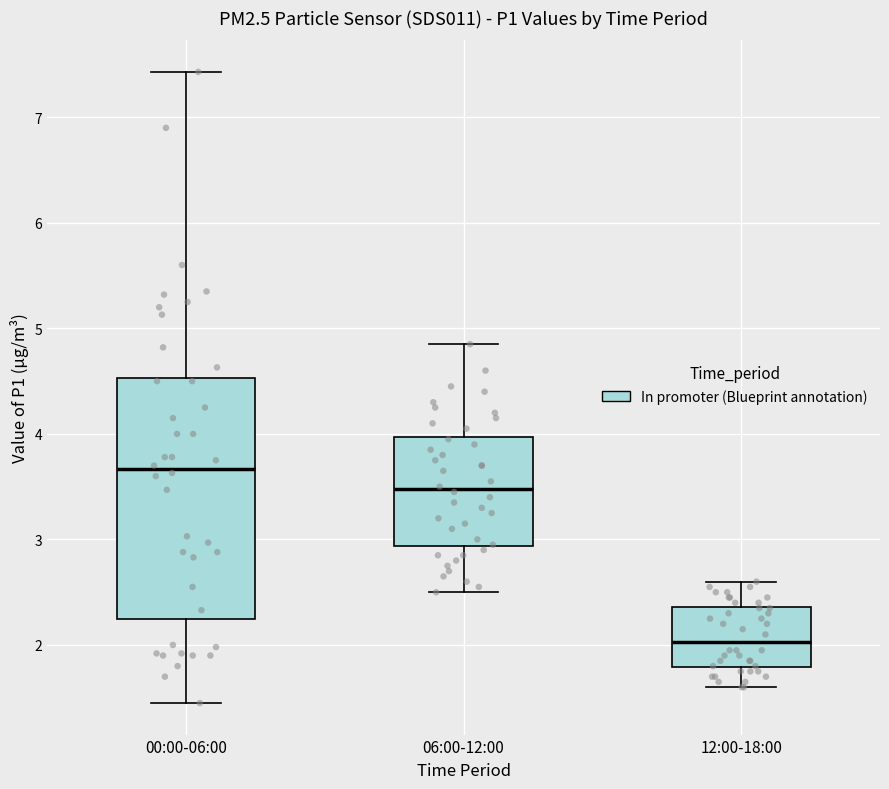

Reading left to right, read every box against the y-axis: the position of its median line, the range the box covers, and the ends of its whiskers. The values are not printed on the chart, so give them approximately, as read against the axis.

00:00-06:00: median 3.7, box 2.2 to 4.5, whiskers 1.5 to 7.4
06:00-12:00: median 3.5, box 2.9 to 4.0, whiskers 2.5 to 4.9
12:00-18:00: median 2.0, box 1.8 to 2.4, whiskers 1.6 to 2.6